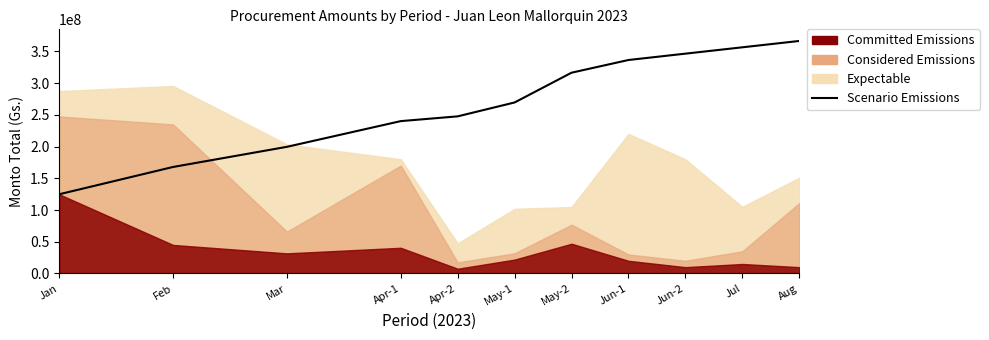

At which category does the chart reach its minimum across all series?

Jan